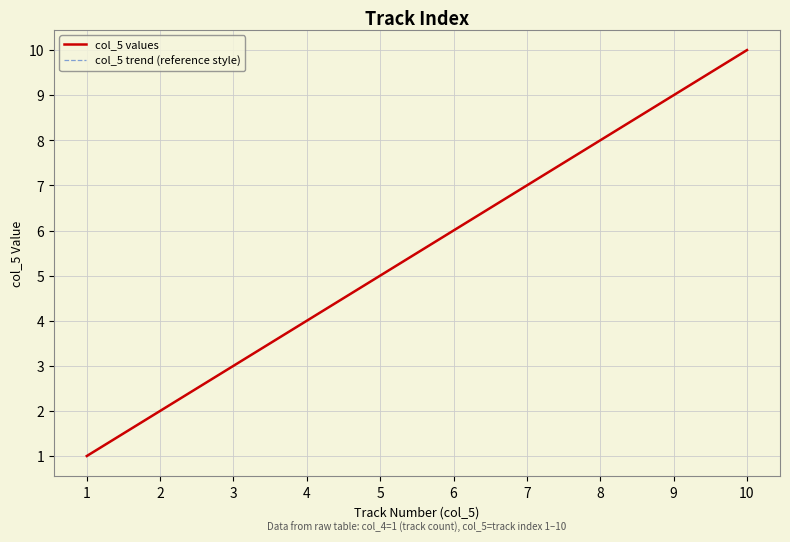

Is this an area chart (filled region under the line)?

No